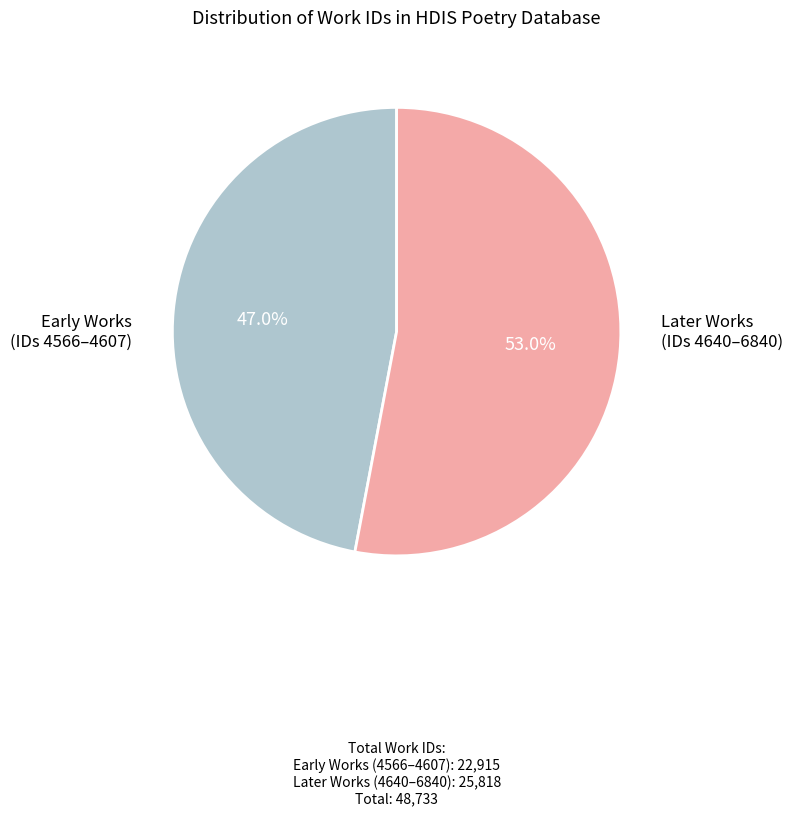

Is there a majority slice in this chart?

Yes